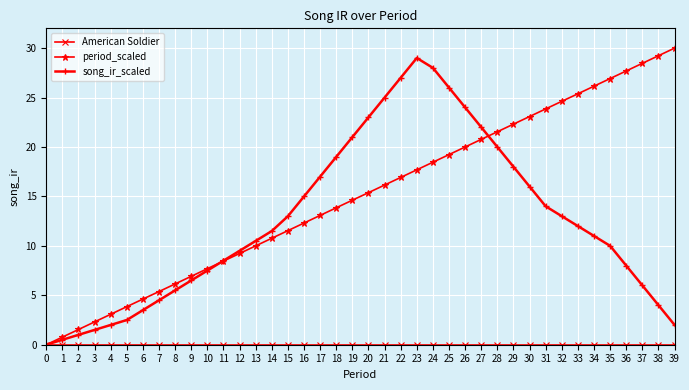

What is the value of the song_ir_scaled point at the 33rd from the left?

13.0